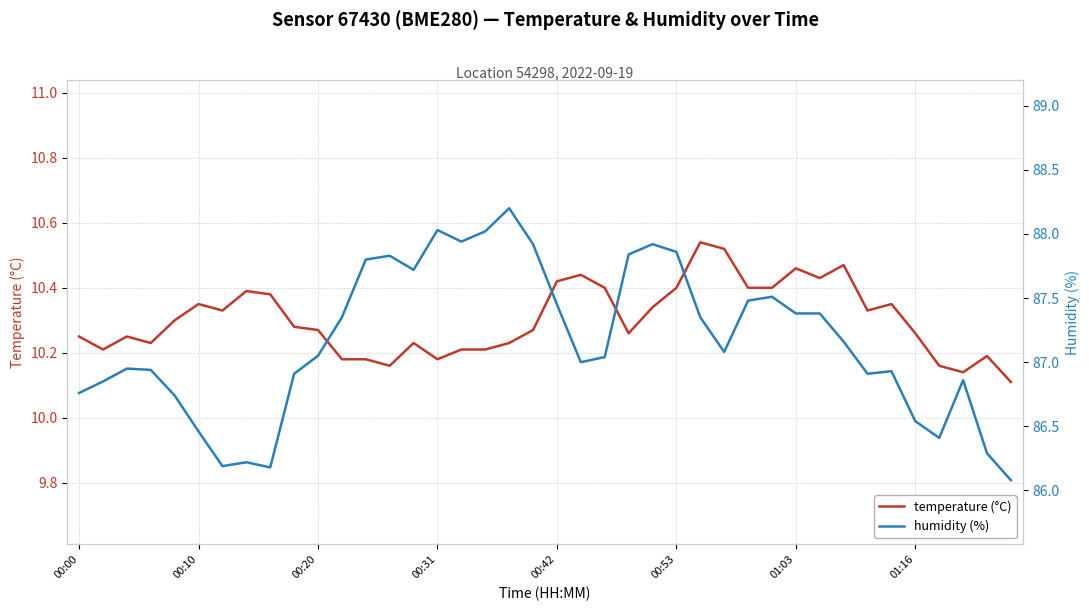

At 23, list the series in order from largest to smallest.

humidity (%), temperature (°C)